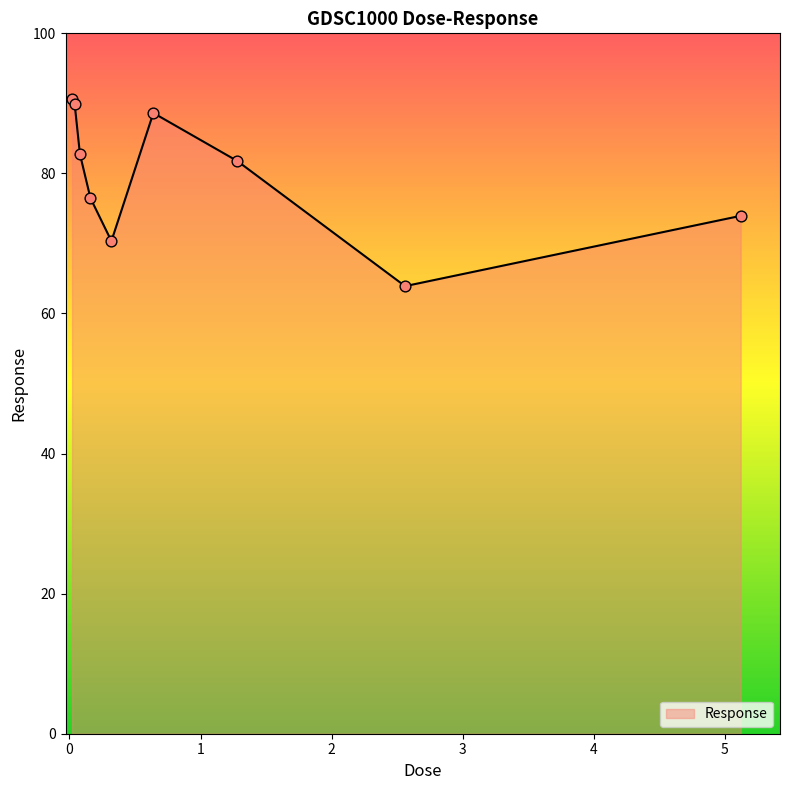

What is the difference between the maximum and minimum values?

26.8